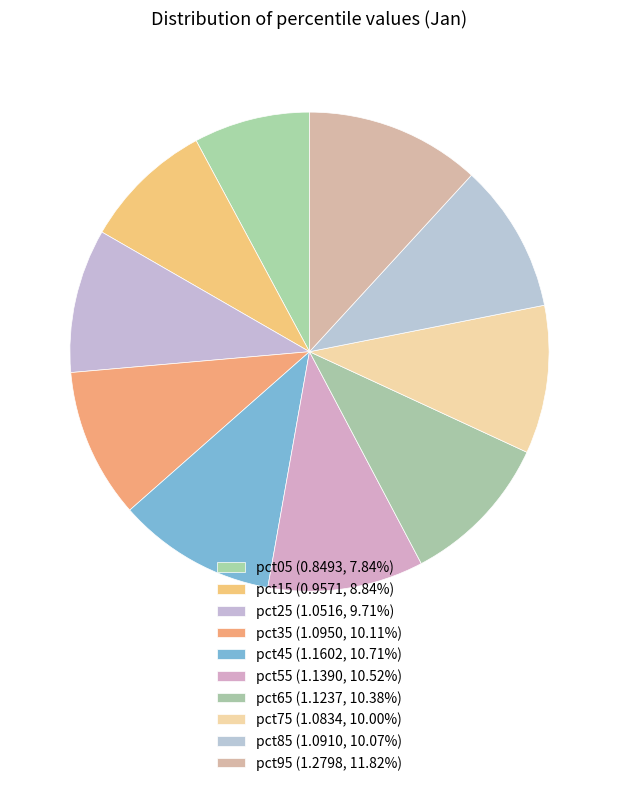

How many slices are in this pie chart?

10